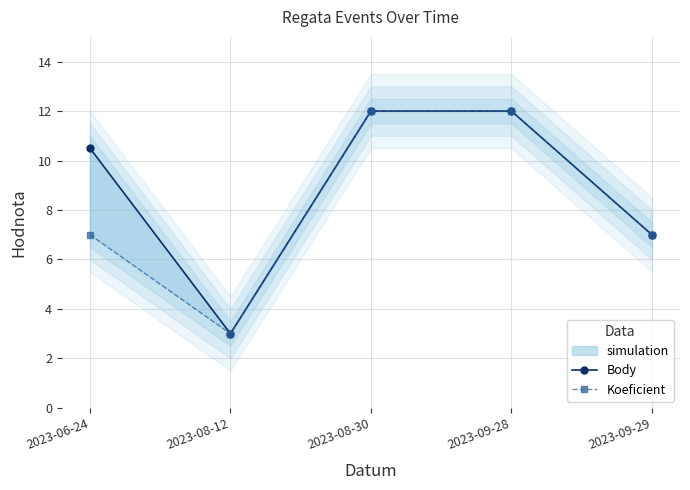

What is the value of the Body point at the 2nd from the left?

3.0